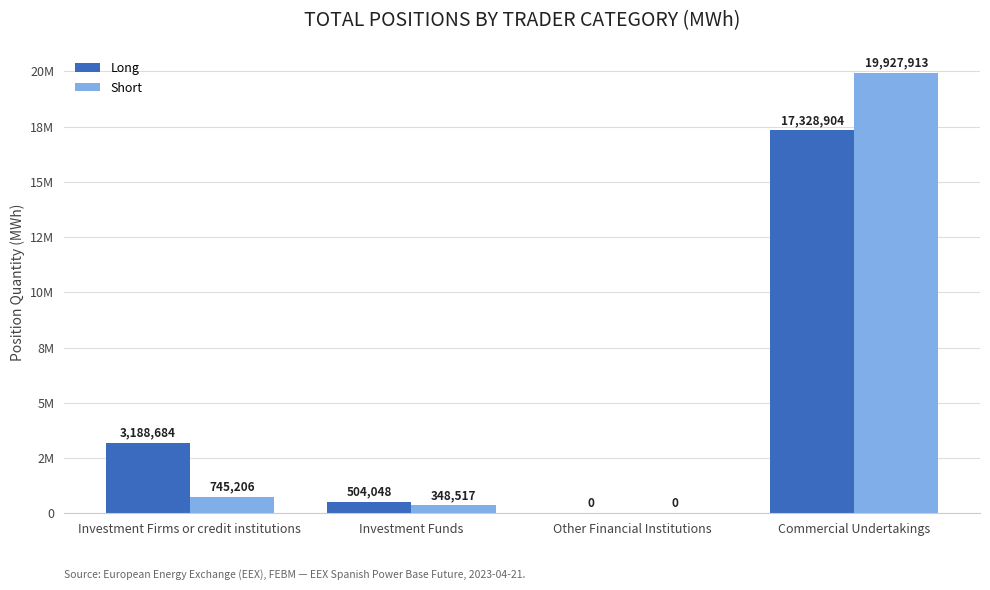

Reading right to left, transcribe all the data shown in this chart.

Long: 17328904	0	504048	3188684
Short: 19927913	0	348517	745206